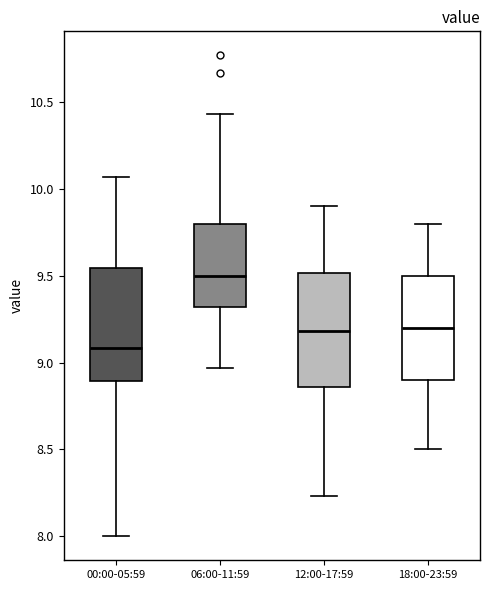

Which box has the highest median line?

06:00-11:59